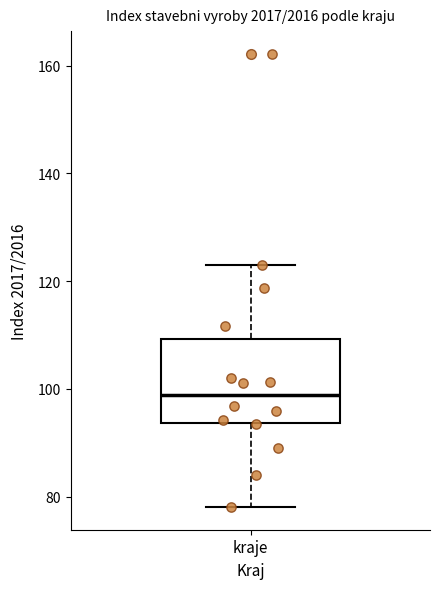

Transcribe this box plot: give where the median line is, the range the box spans, and where the two whiskers end, as read against the y-axis. The values are not printed on the chart, so give them approximately, as read against the axis.

median 98, box 94 to 110, whiskers 78 to 124